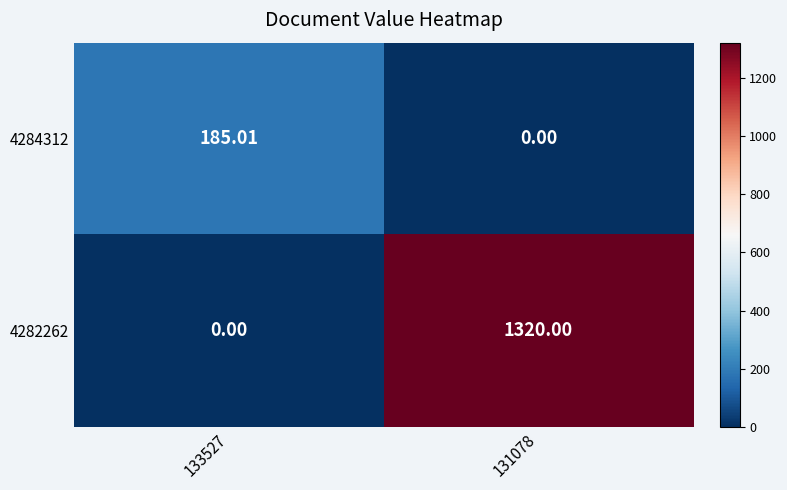

Is the value of 4284312 at 133527 greater than the value of 4282262 at 133527?

Yes